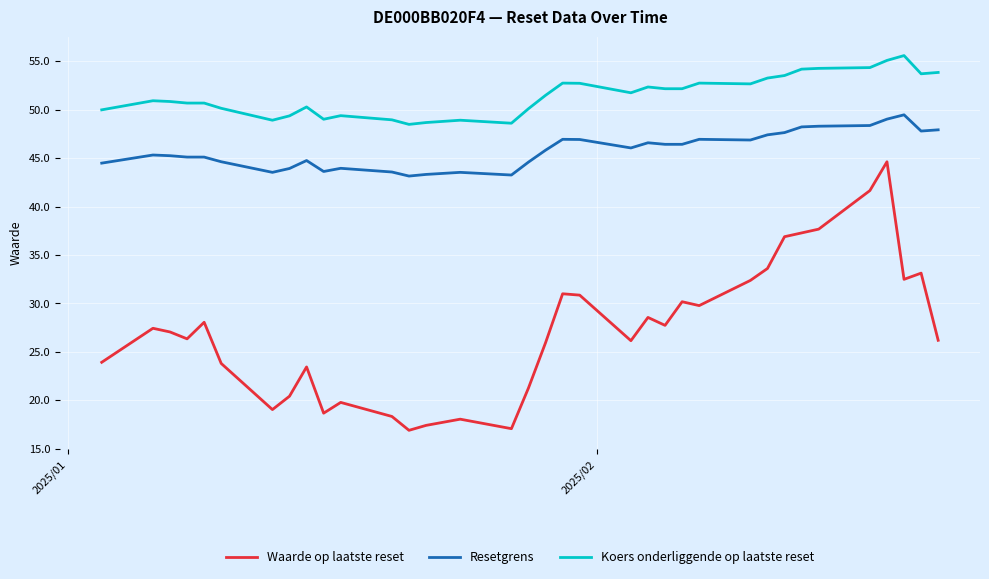

List the series in order of their overall mean, lowest first.

Waarde op laatste reset, Resetgrens, Koers onderliggende op laatste reset